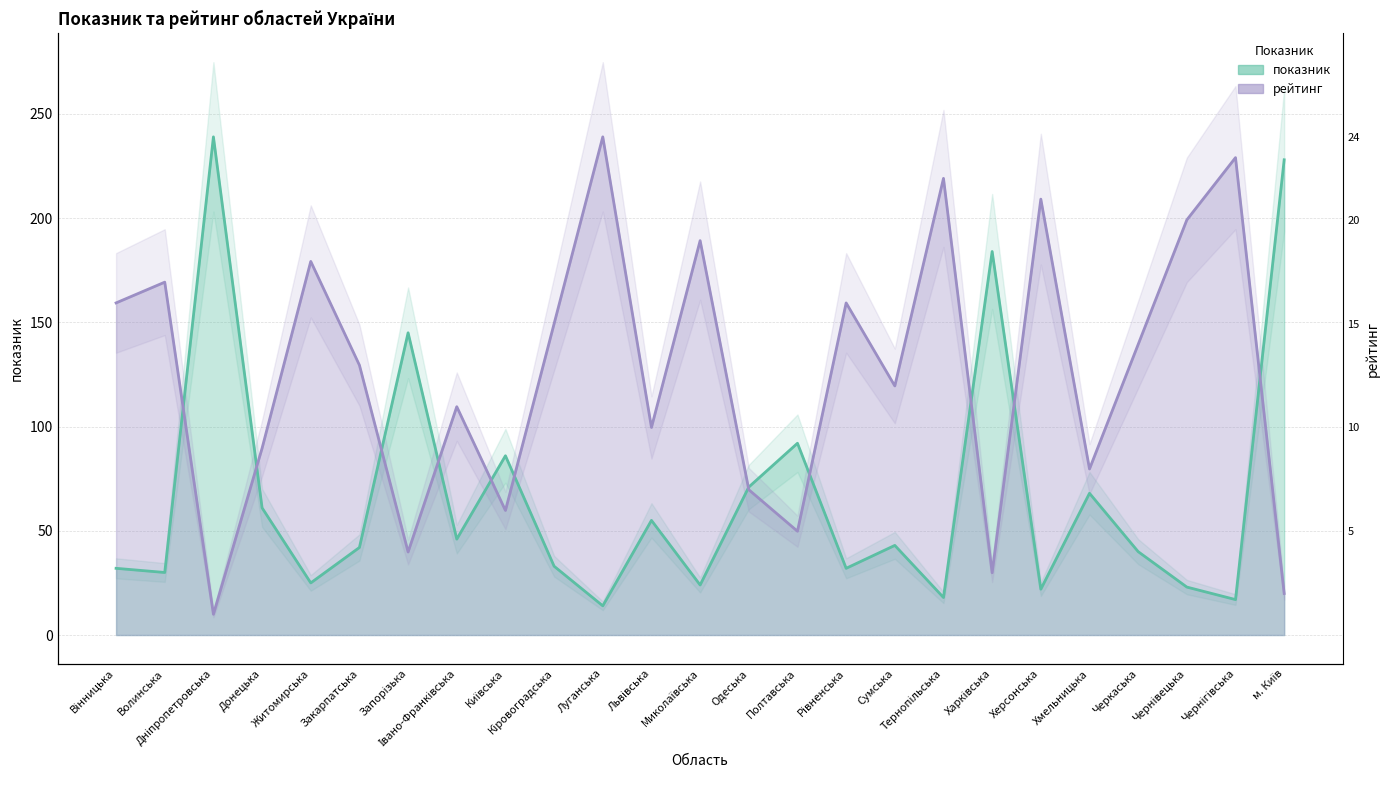

What is the greatest value displayed?

239.0